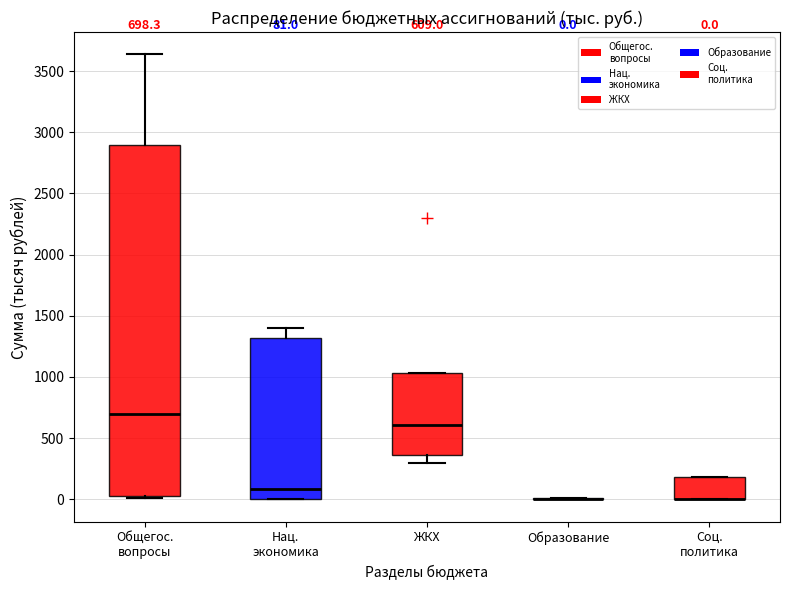

Which box is the tallest, from its lower edge to its upper edge?

Общегос. вопросы